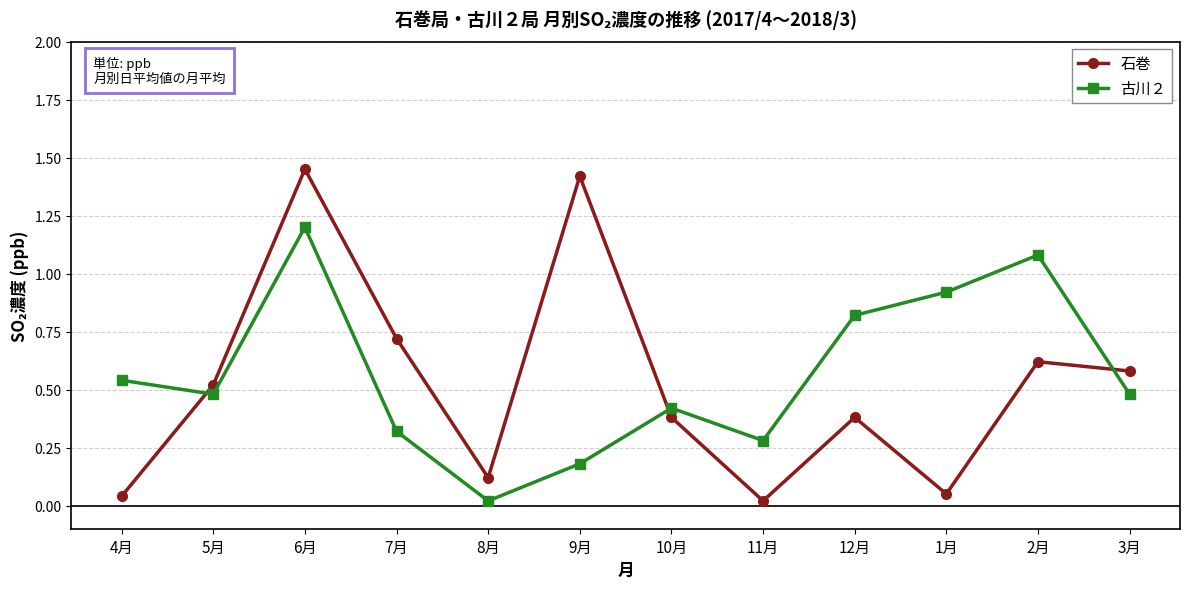

Which series changed the most between 1月 and 2月?

石巻